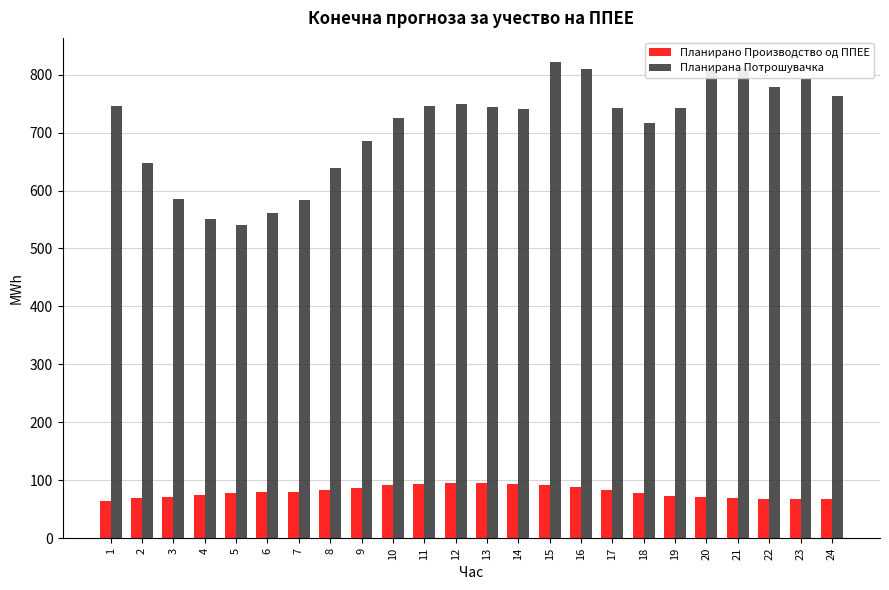

What is the difference between the second highest and minimum values in the Планирано Производство од ППЕЕ series?

30.4